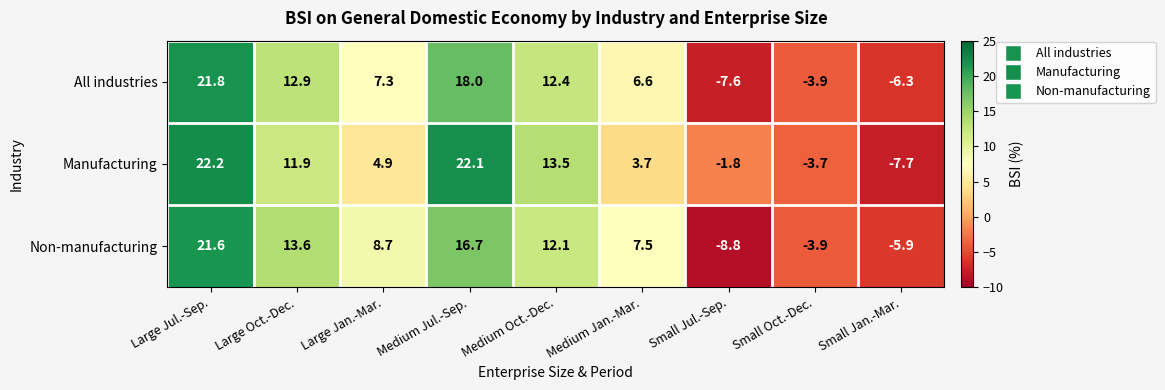

At which category is the sum across all series the highest?

Large Jul.-Sep.